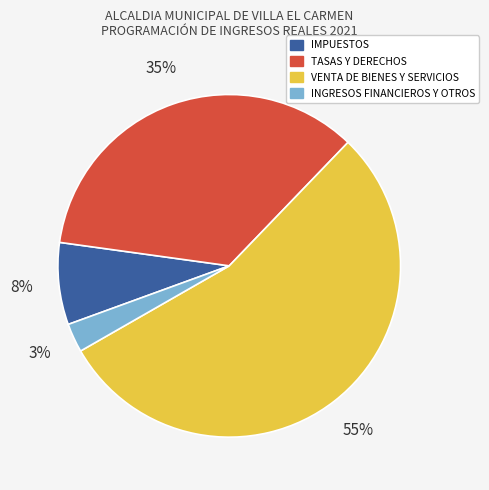

Do INGRESOS FINANCIEROS Y OTROS and VENTA DE BIENES Y SERVICIOS together represent more than half of the pie?

Yes